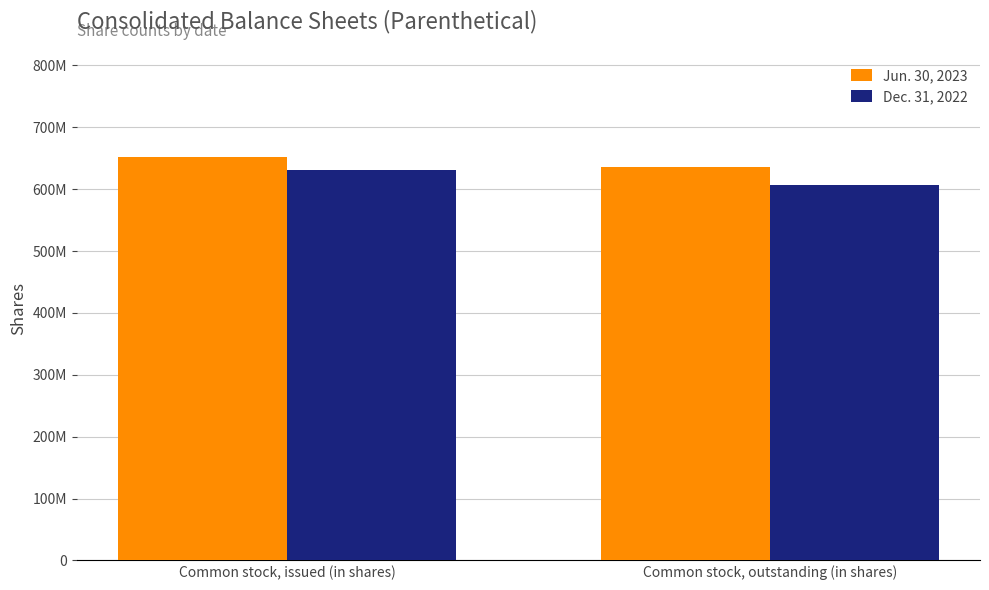

Reading right to left, list all the values displayed in this chart.

Jun. 30, 2023: Common stock, outstanding (in shares)=635787302	Common stock, issued (in shares)=651659630
Dec. 31, 2022: Common stock, outstanding (in shares)=606301054	Common stock, issued (in shares)=631338246